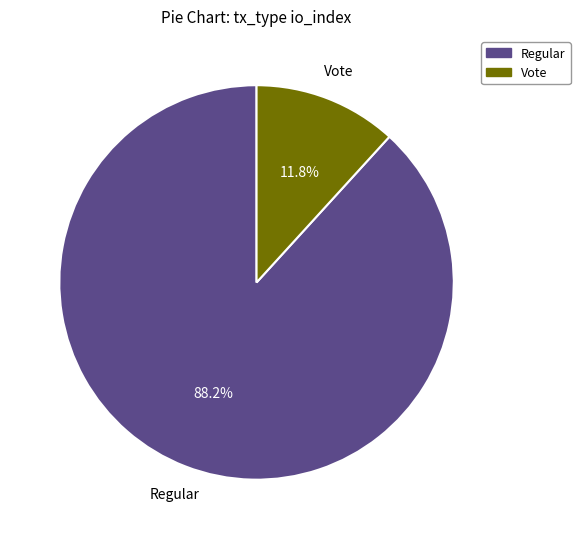

Does any single category account for the majority?

Yes